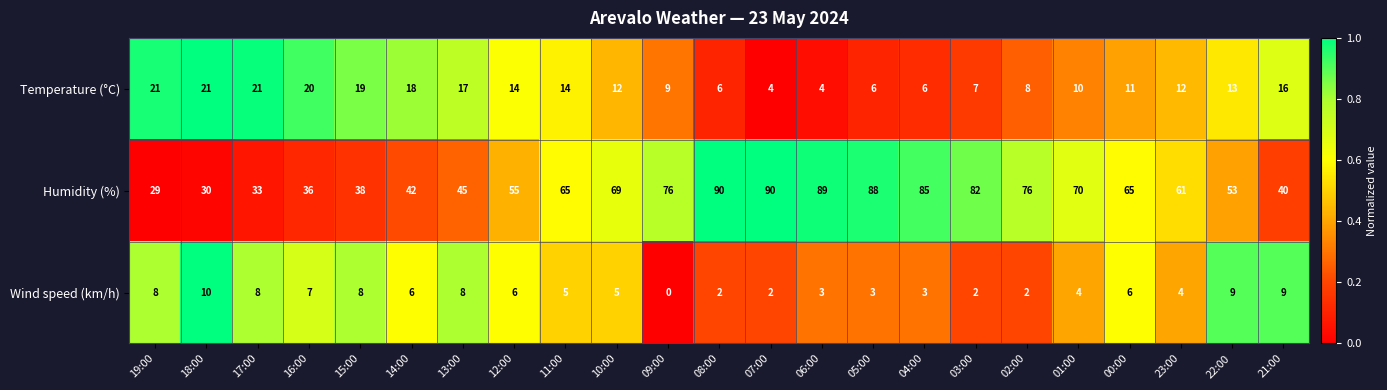

The Temperature (°C) series shows 14 at 02:00. True or false?

False